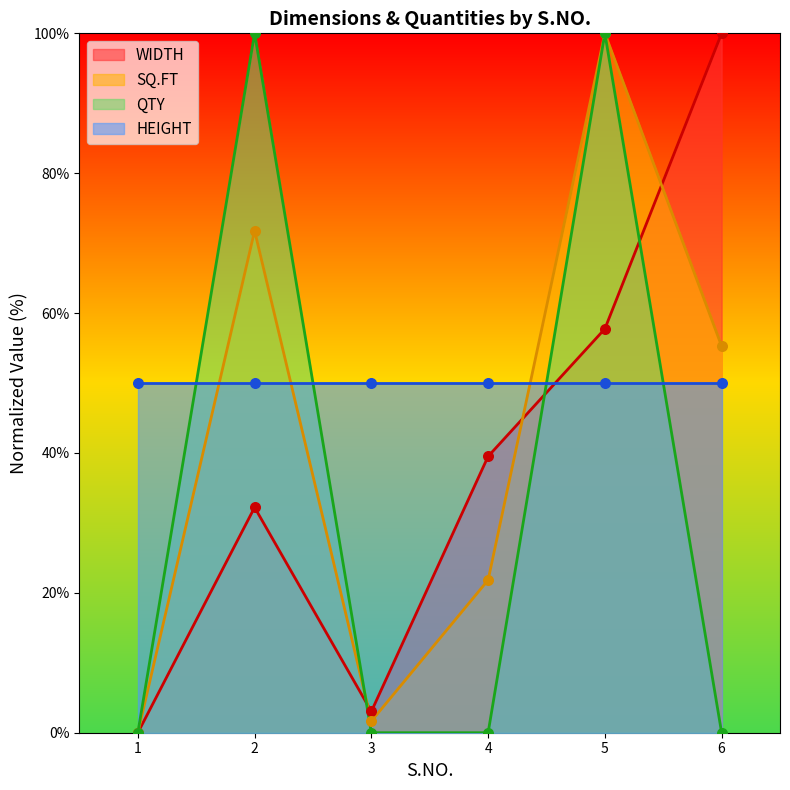

Which series reaches the minimum Y coordinate?

WIDTH